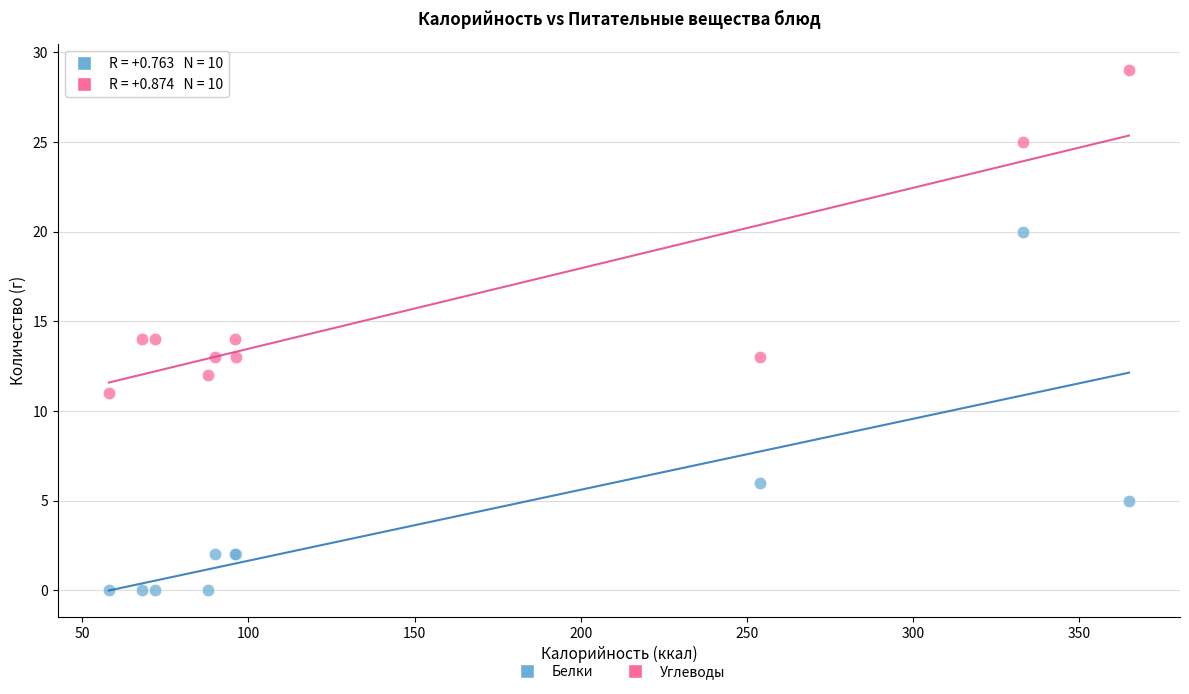

In the Белки series, what Y value is closest to 10?

6